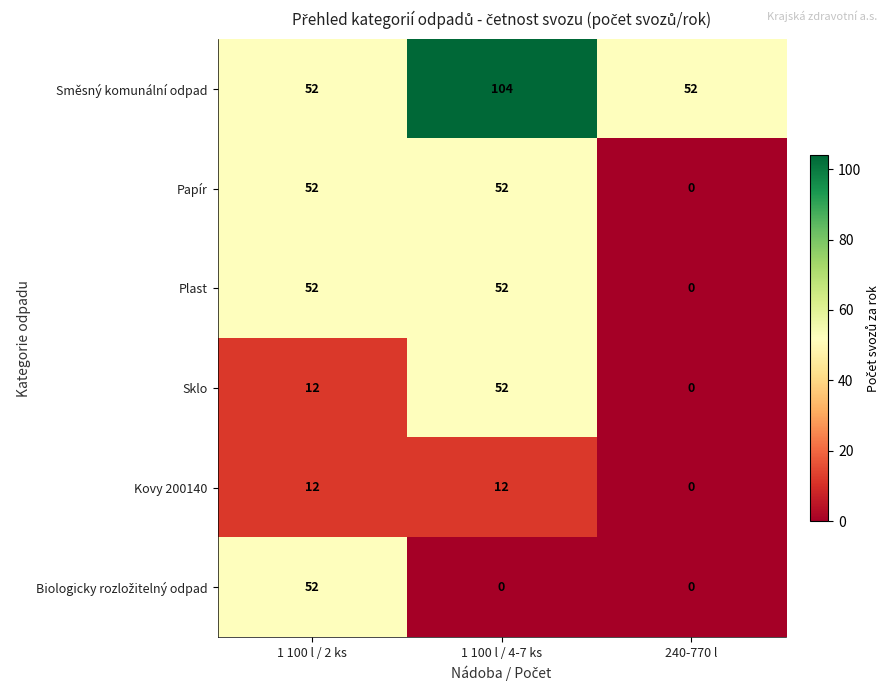

Is it true that Směsný komunální odpad equals 52 at 240-770 l?

True